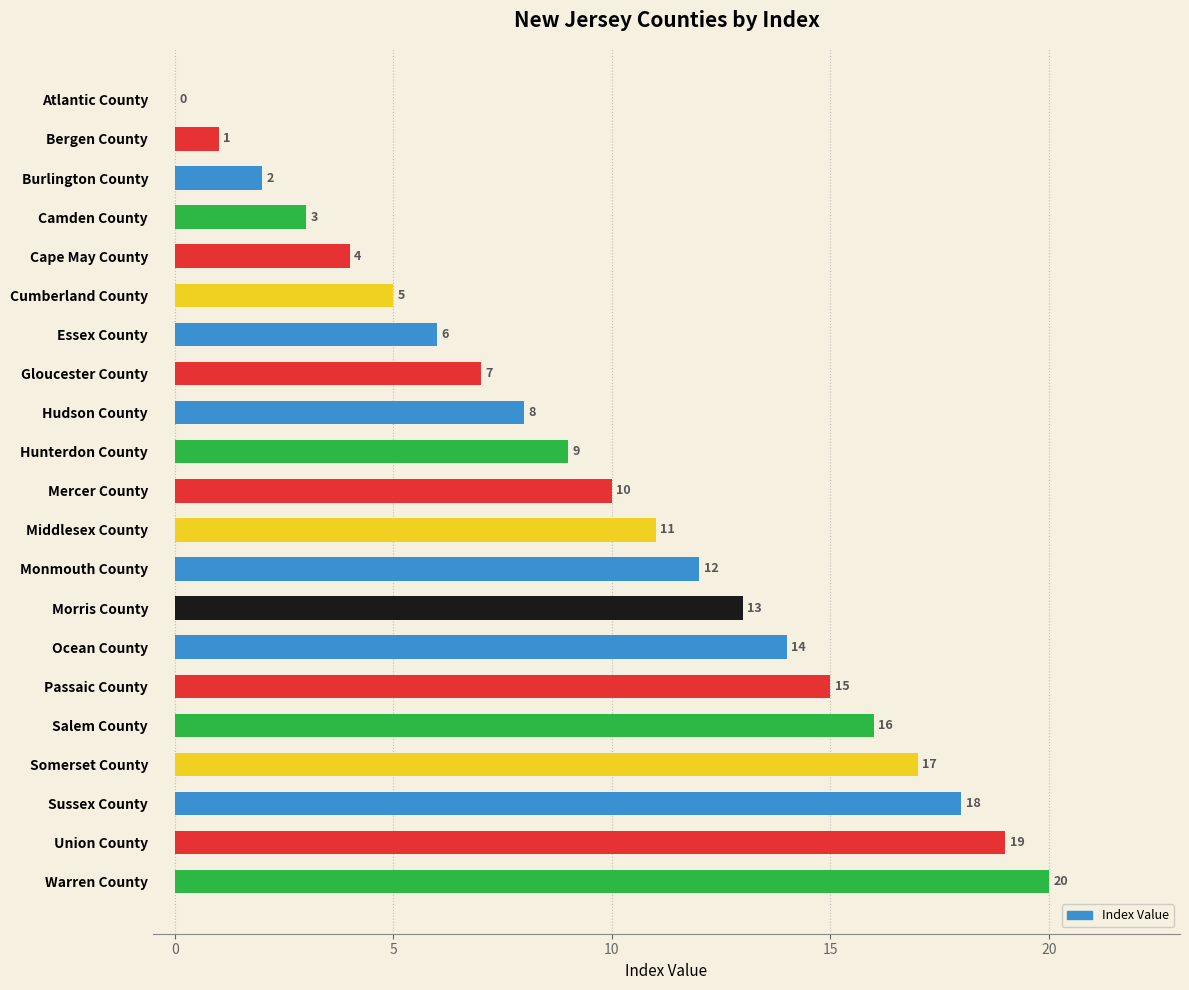

What is the maximum value shown in the chart?

20